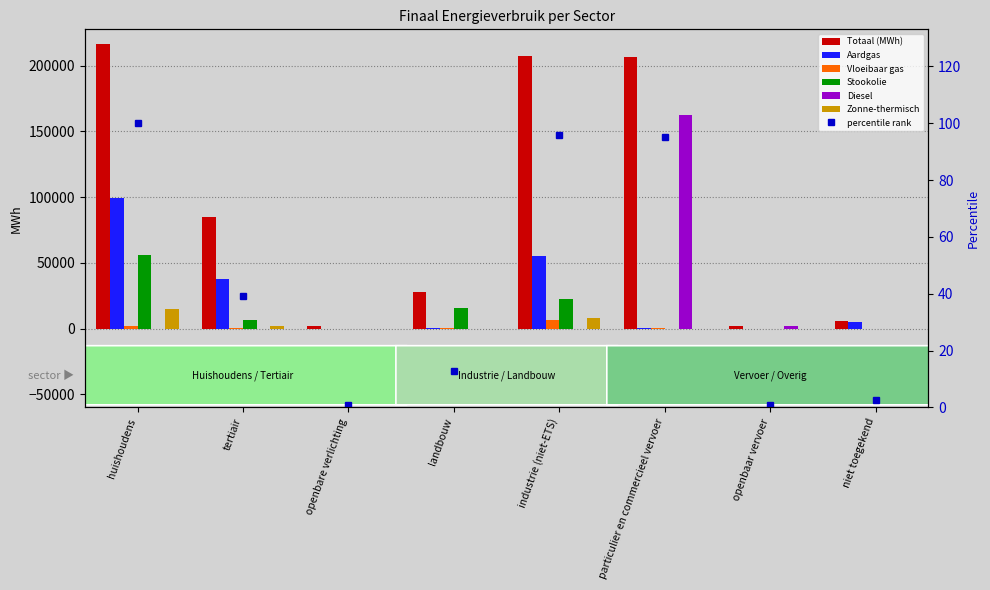

What is the difference between the second highest and minimum values in the Zonne-thermisch series?

7706.5